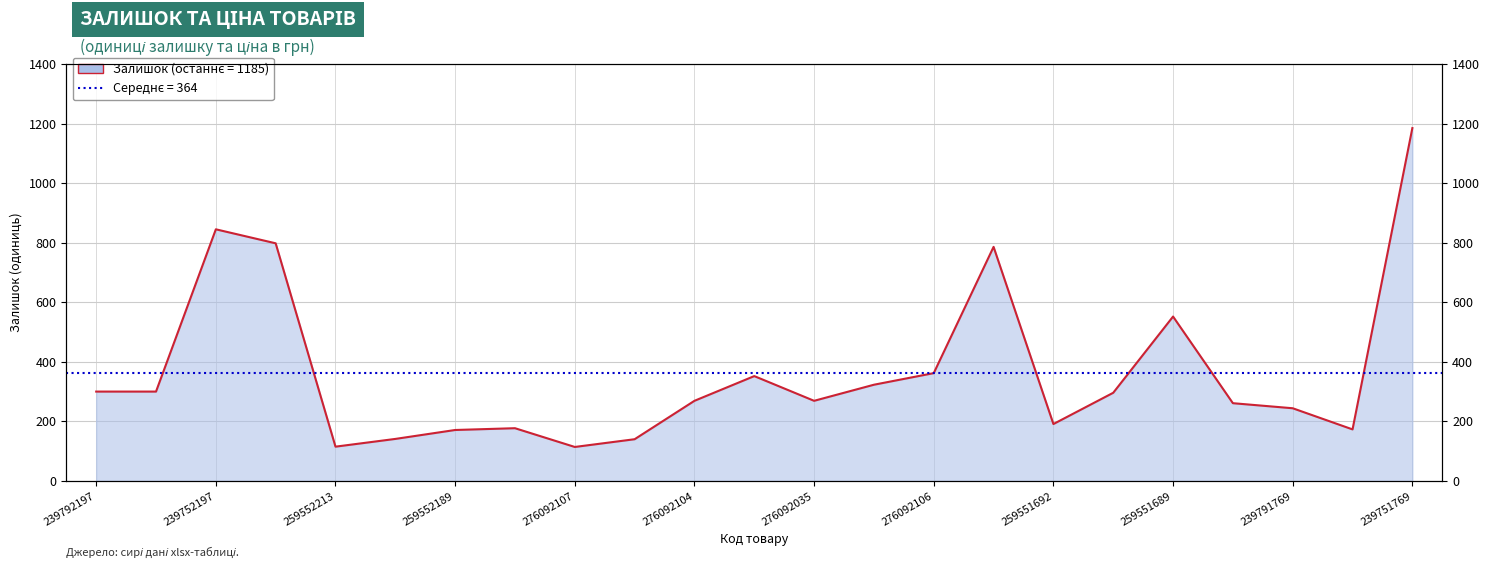

The value at 19 is 152. True or false?

False